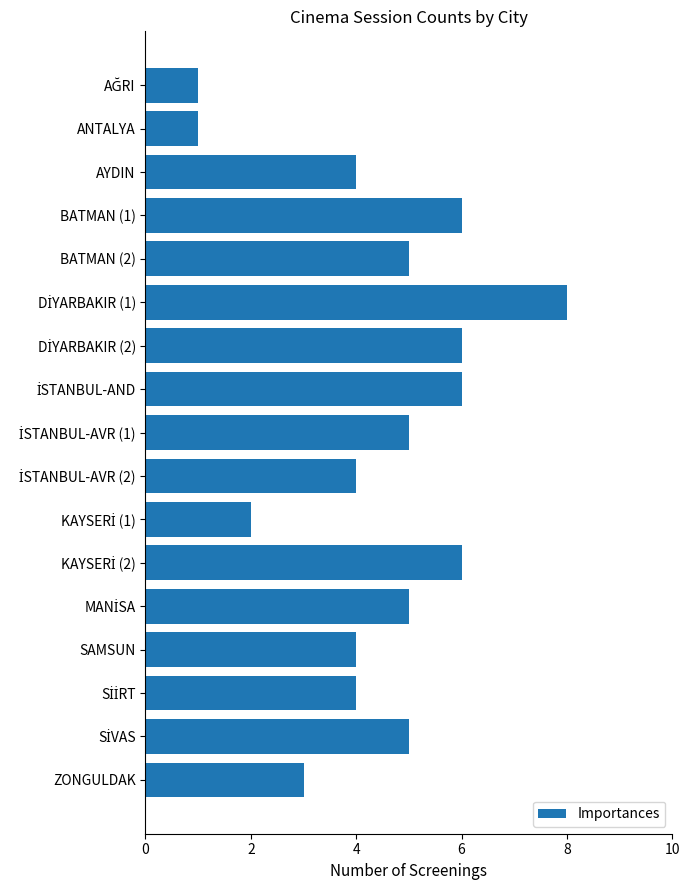

The chart shows a value of 11 at BATMAN (1). True or false?

False